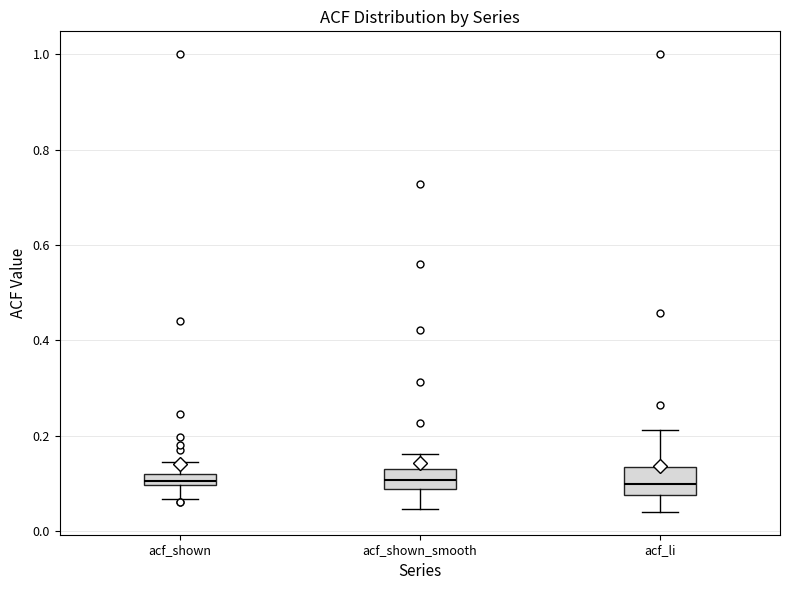

Where does the median line of the box for acf_shown_smooth sit on the y-axis? The values are not printed on the chart, so give them approximately, as read against the axis.

0.10